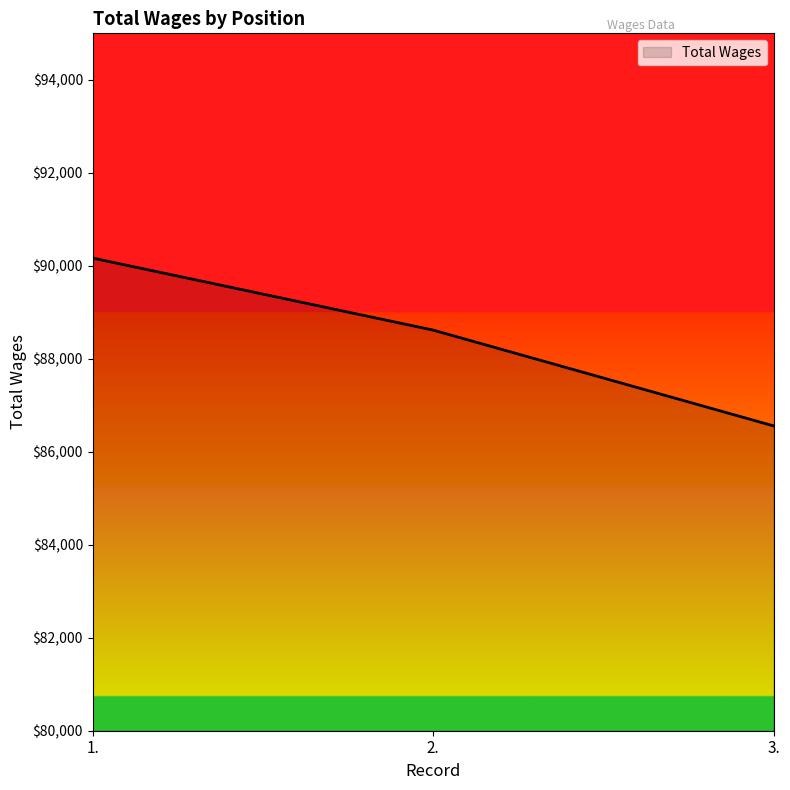

What is the difference between the values at 2. and 1.?

1549